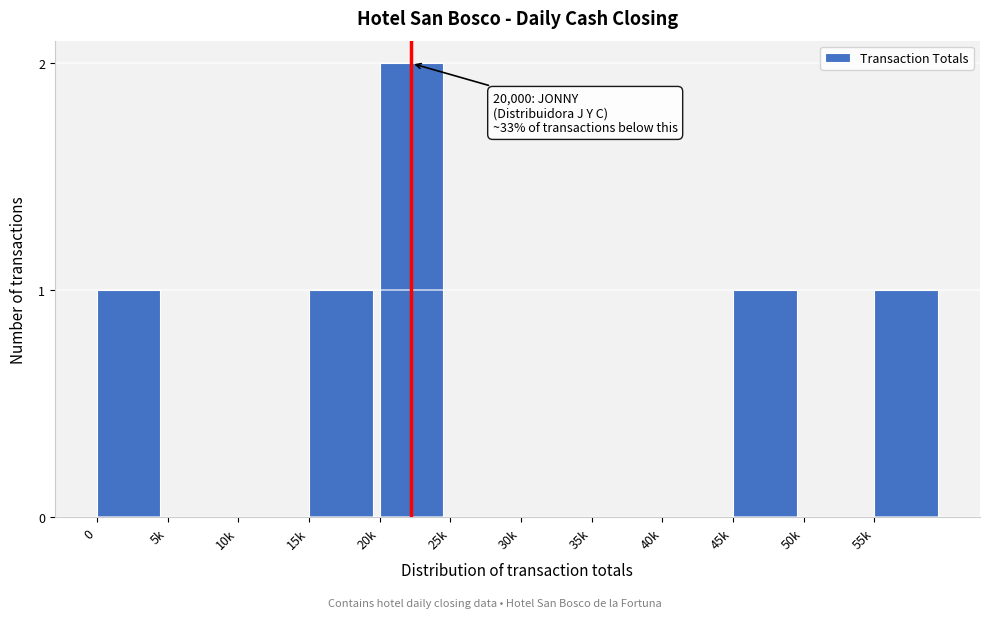

Reading left to right, what are all the values shown in this chart?

0=1	5k=0	10k=0	15k=1	20k=2	25k=0	30k=0	35k=0	40k=0	45k=1	50k=0	55k=1